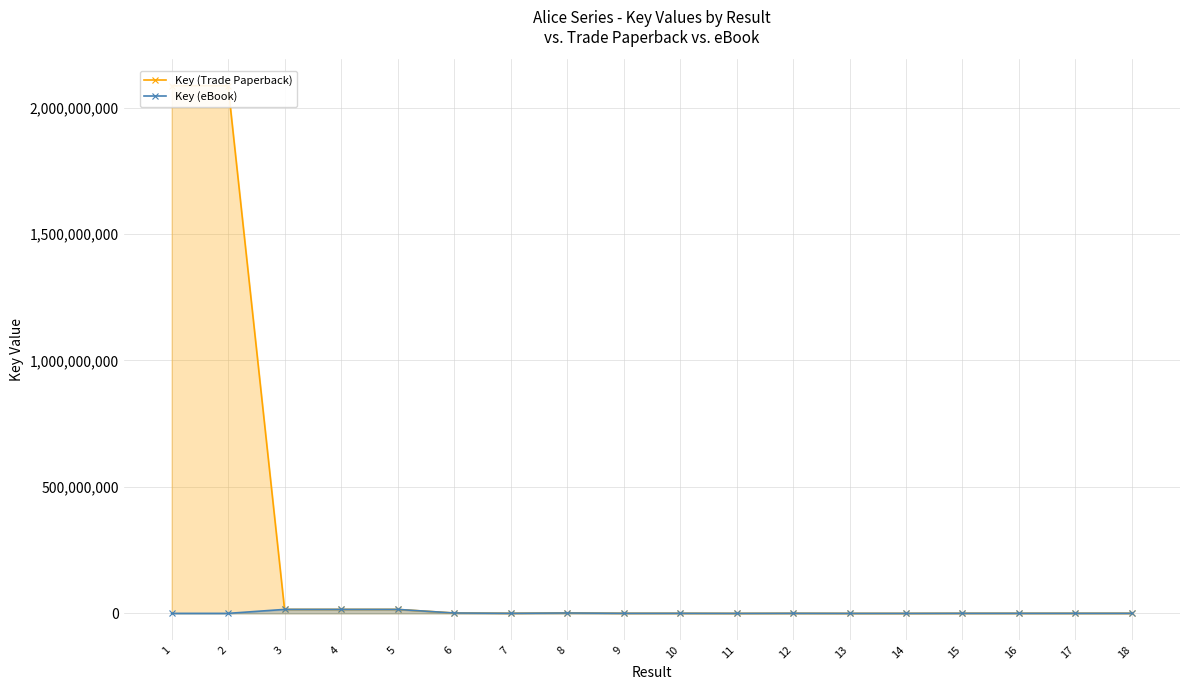

What is the sum of all Key (Trade Paperback) values?

4226067222